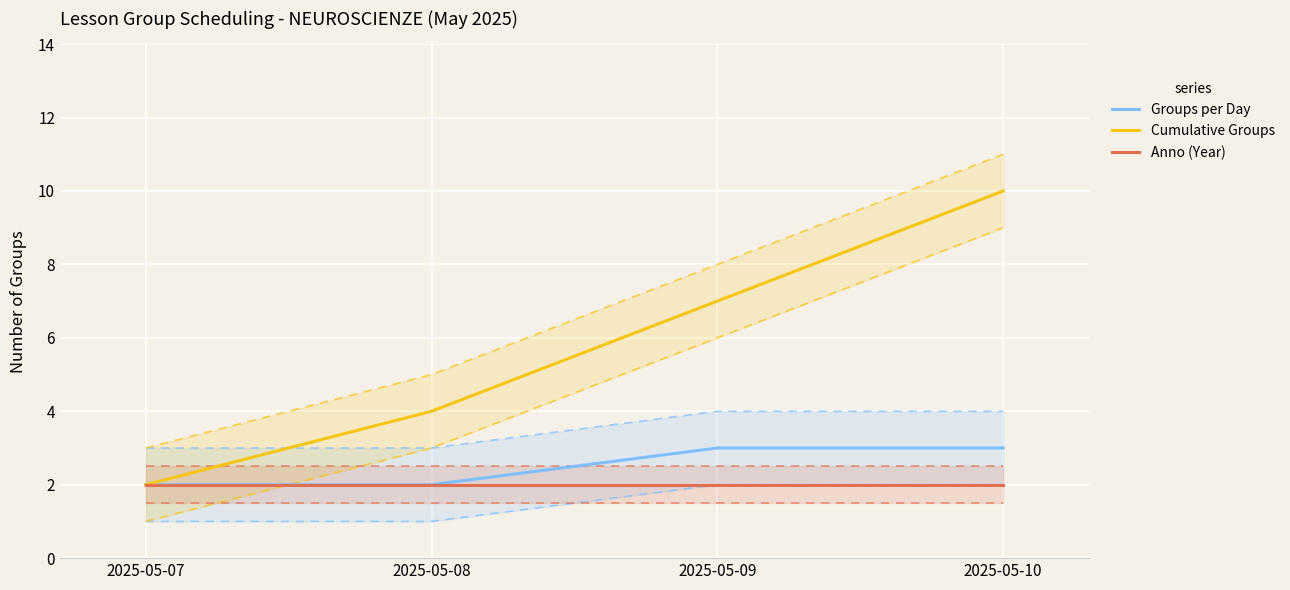

True or false: Groups per Day and Cumulative Groups intersect in this chart.

False